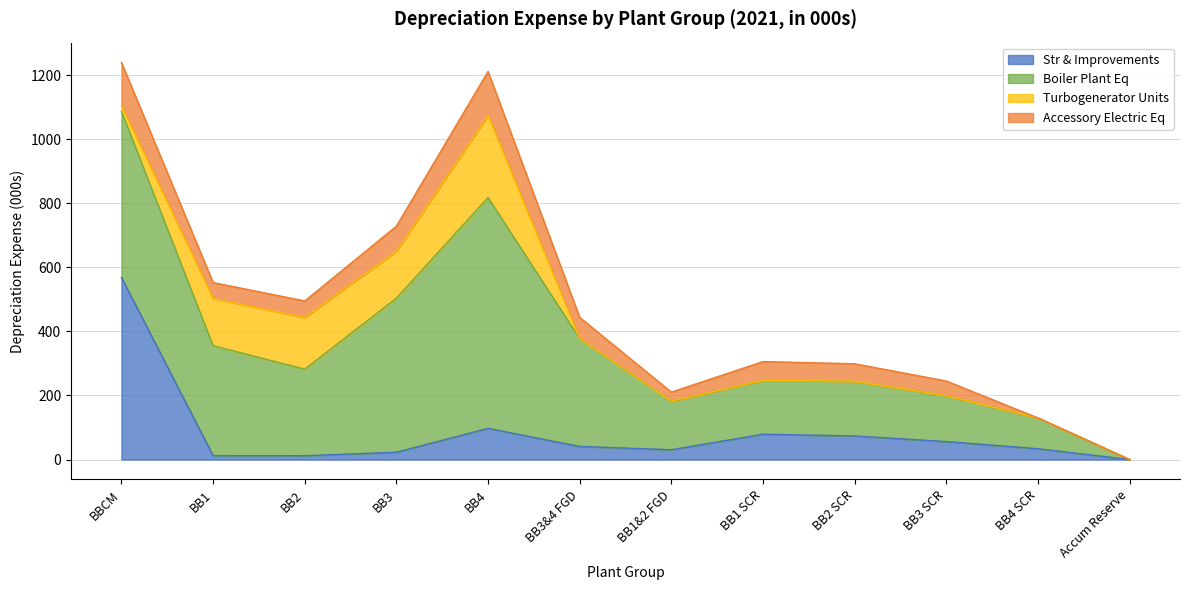

Where is Accessory Electric Eq nearest to the value 68?

BB3&4 FGD